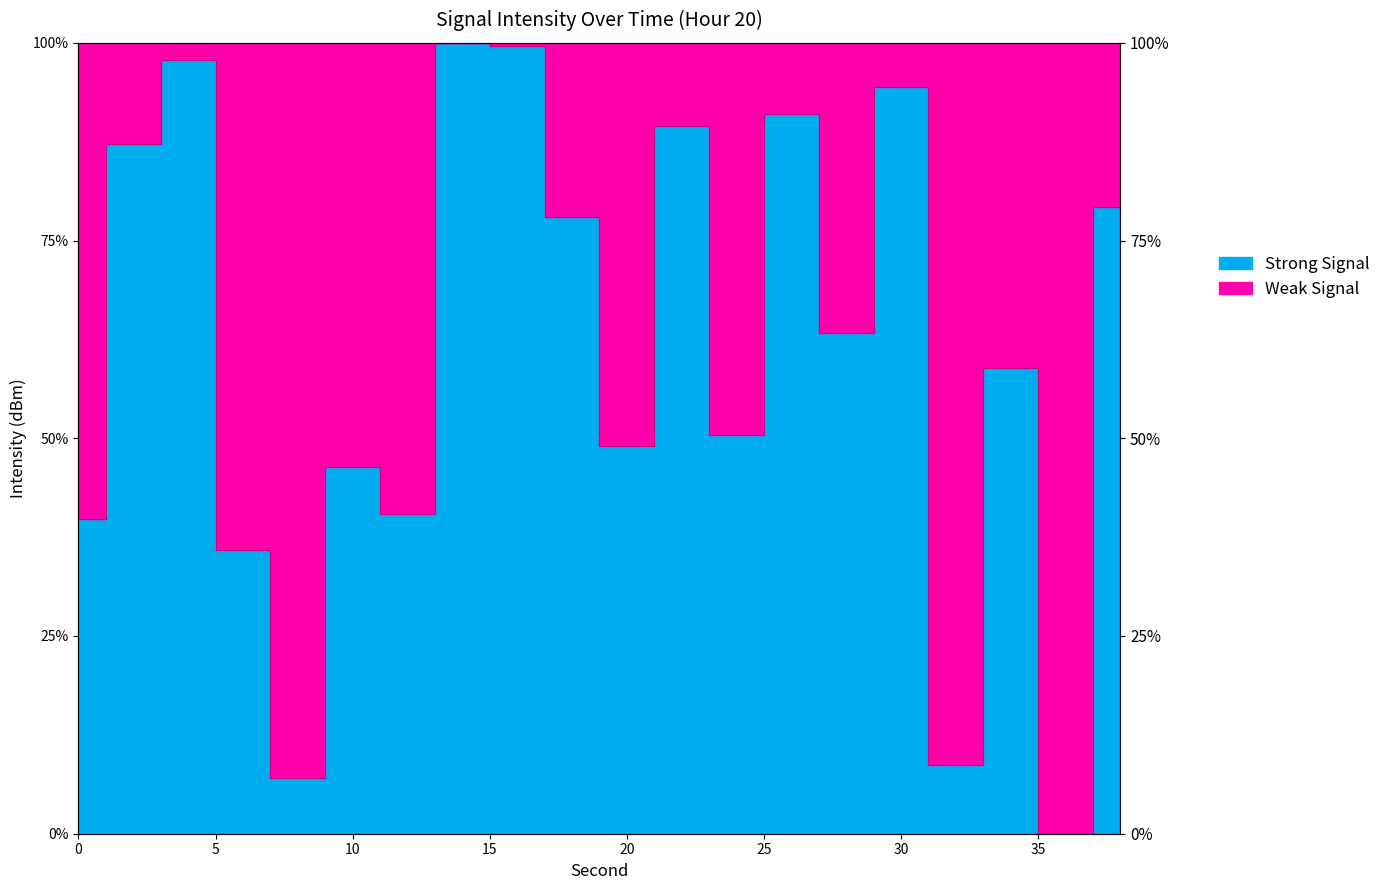

Where does the data first go above 63?

2